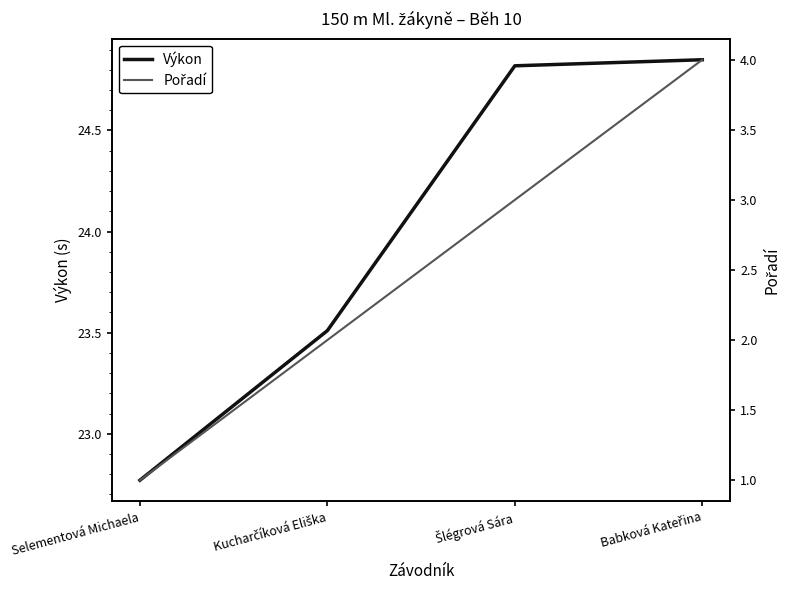

What is the average value of the Pořadí series?

2.5